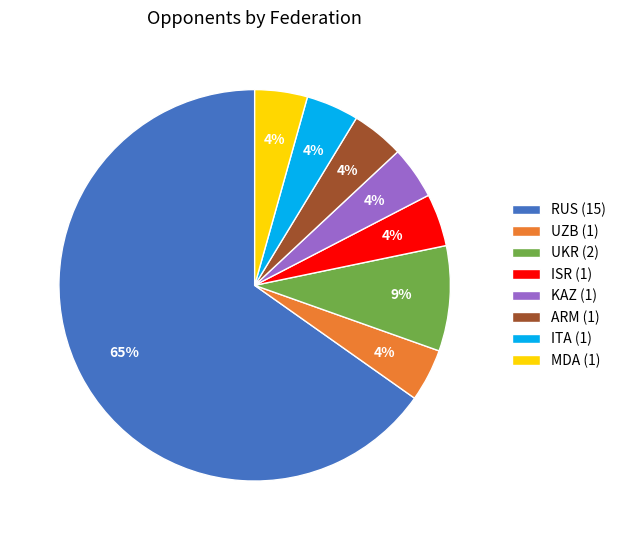

Is there a majority slice in this chart?

Yes